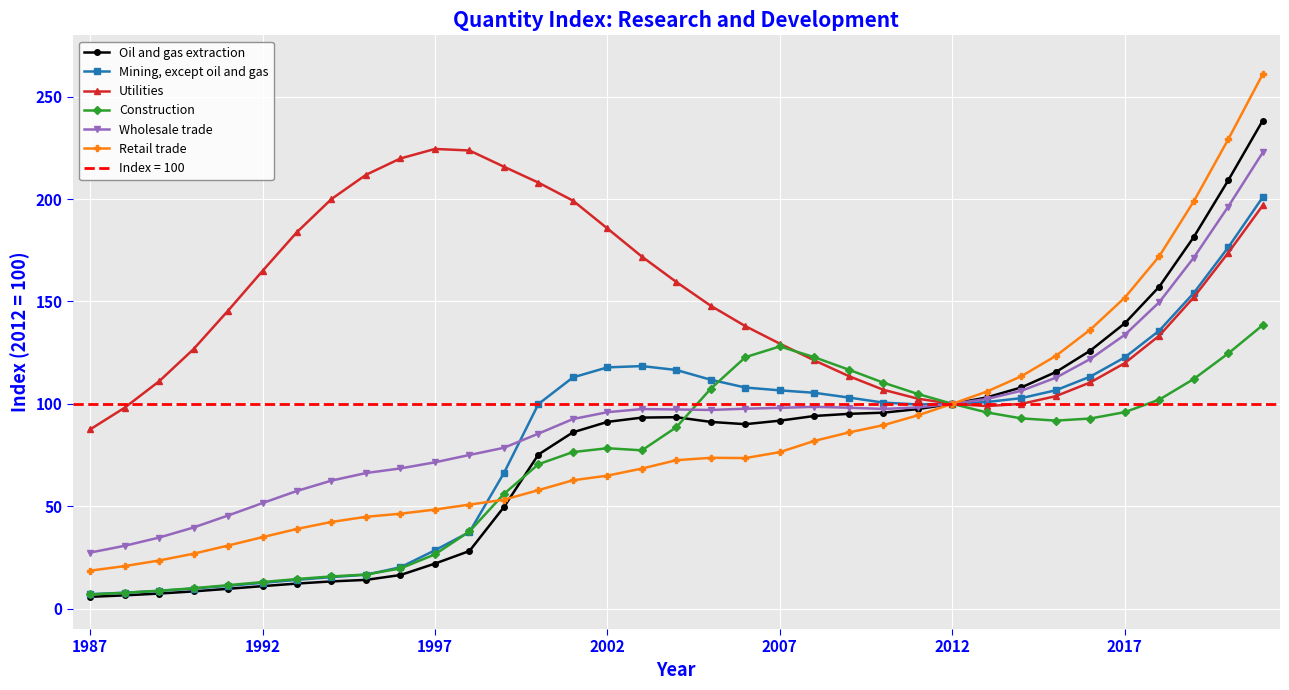

What is the maximum value for Construction?

138.4